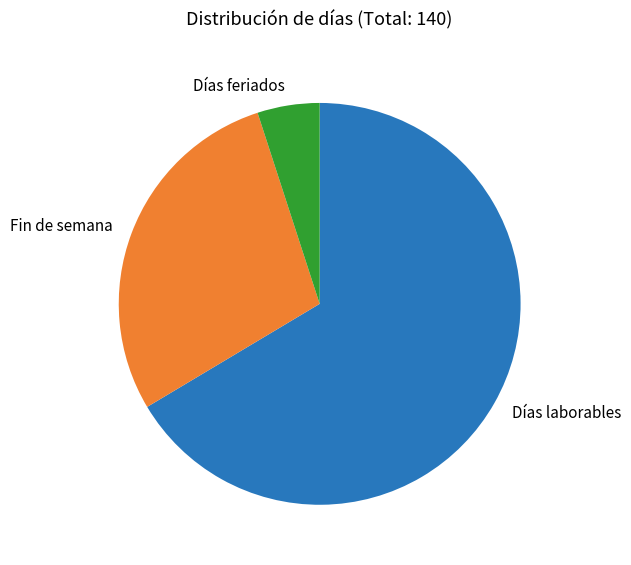

True or false: Días feriados accounts for 20% of the total.

False